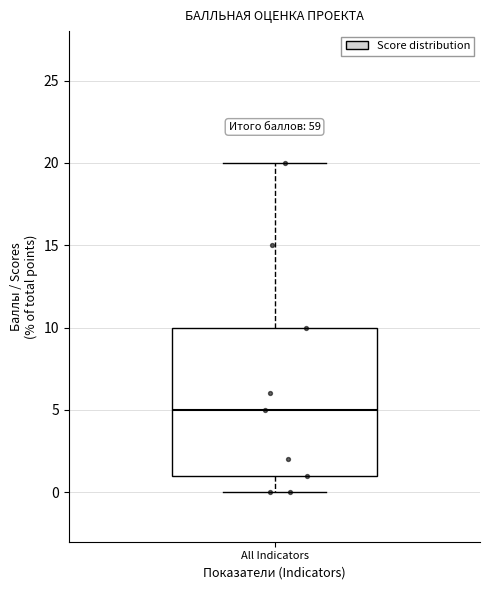

Transcribe this box plot: give where the median line is, the range the box spans, and where the two whiskers end, as read against the y-axis. The values are not printed on the chart, so give them approximately, as read against the axis.

median 5, box 1 to 10, whiskers 0 to 20